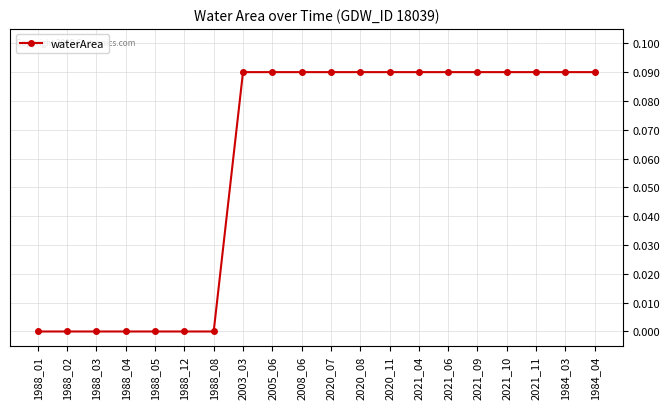

What is the sum of all values?

1.2